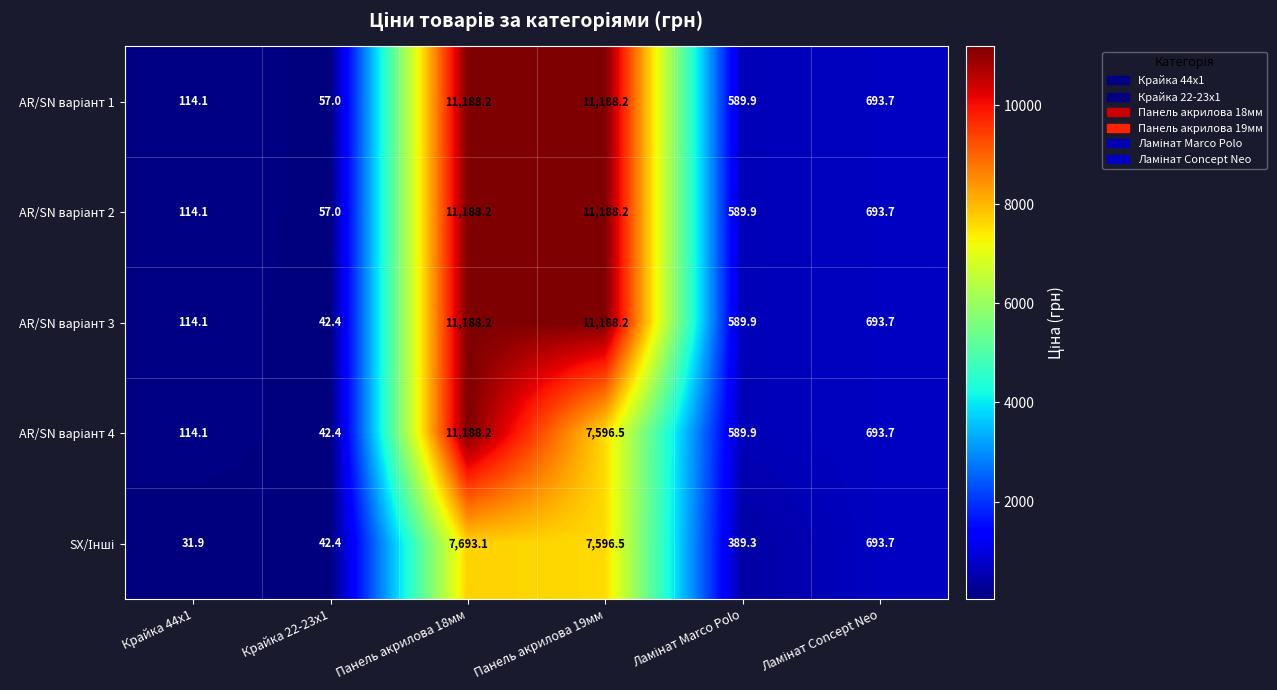

What is the difference between the highest and lowest values at Крайка 44x1?

82.2